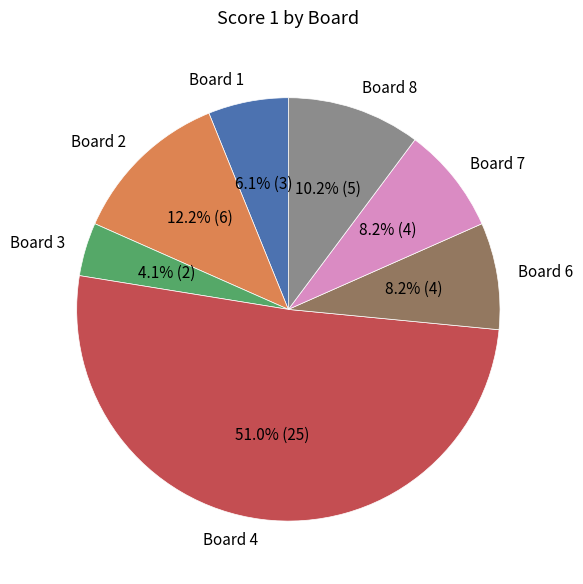

Is there a majority slice in this chart?

Yes